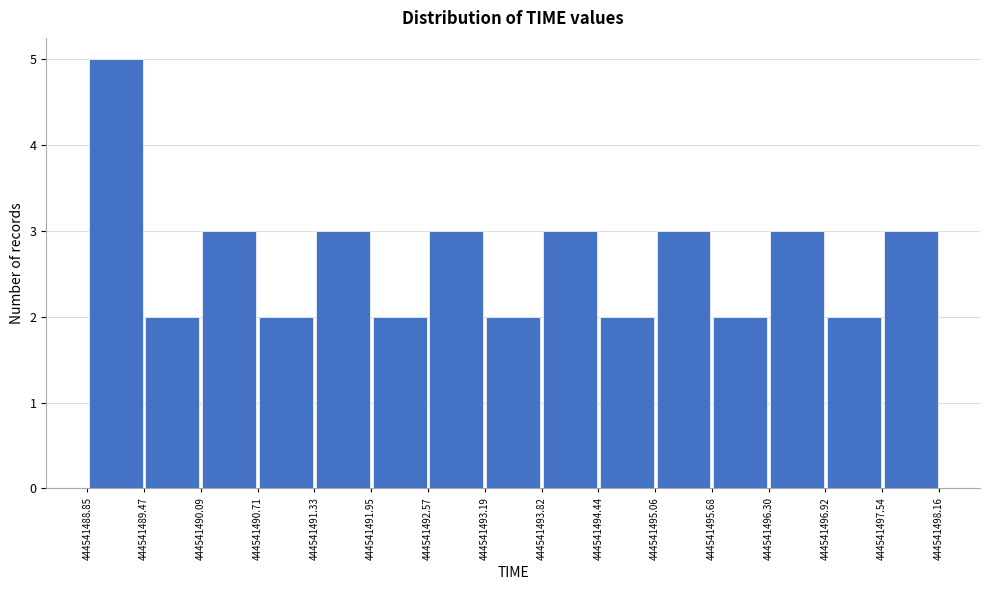

Reading left to right, transcribe this chart: for each bar, give the range it covers on the x-axis and its height. The values are not printed on the chart, so give them approximately, as read against the axis.

444541488.85 to 444541489.47: 5
444541489.47 to 444541490.09: 2
444541490.09 to 444541490.71: 3
444541490.71 to 444541491.33: 2
444541491.33 to 444541491.95: 3
444541491.95 to 444541492.57: 2
444541492.57 to 444541493.19: 3
444541493.19 to 444541493.82: 2
444541493.82 to 444541494.44: 3
444541494.44 to 444541495.06: 2
444541495.06 to 444541495.68: 3
444541495.68 to 444541496.30: 2
444541496.30 to 444541496.92: 3
444541496.92 to 444541497.54: 2
444541497.54 to 444541498.16: 3